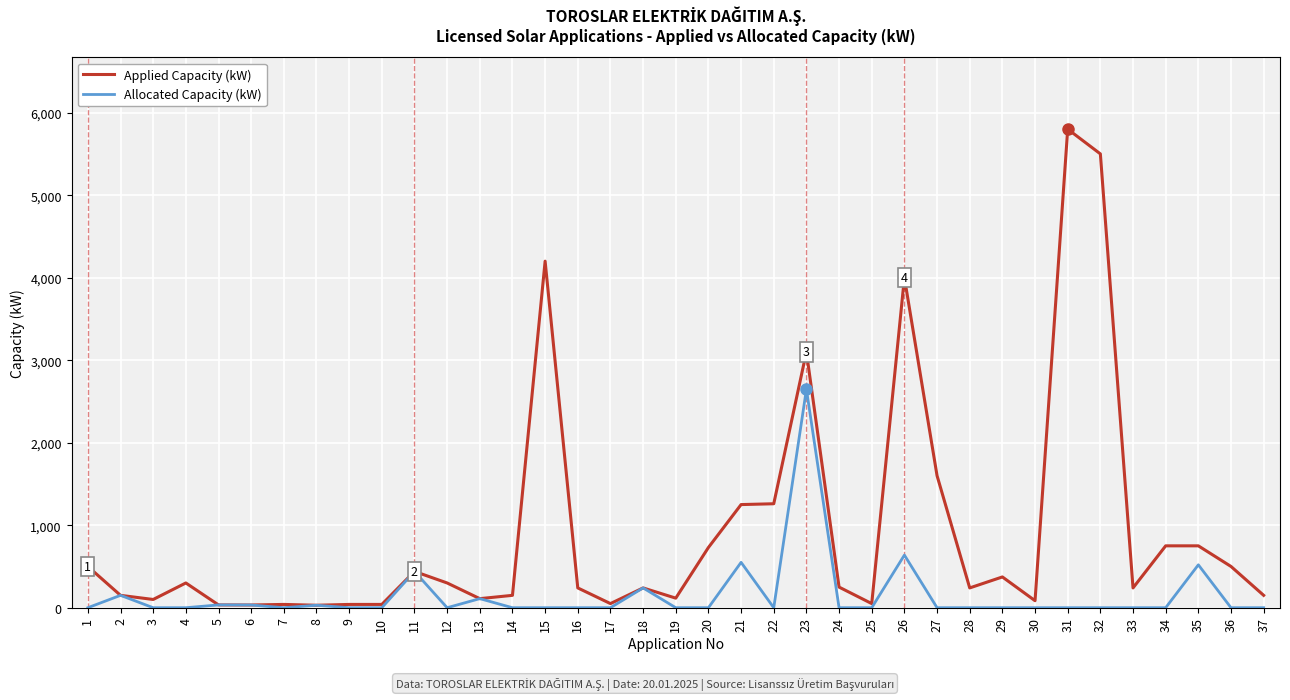

Rank the series by their maximum value, from lowest to highest.

Allocated Capacity (kW), Applied Capacity (kW)